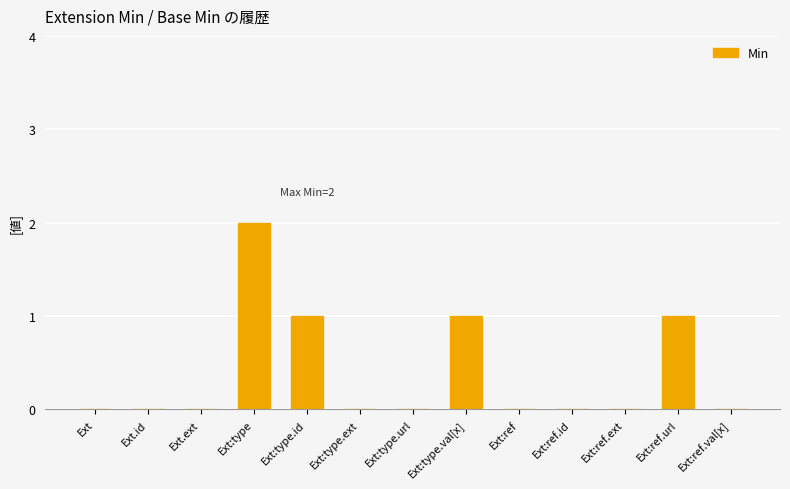

At which category does the chart reach its peak across all series?

Ext:type